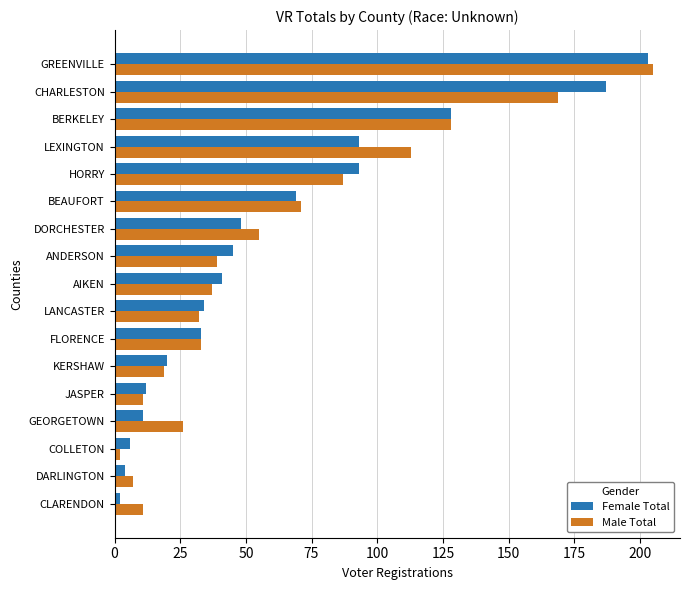

Where is Male Total nearest to the value 103?

LEXINGTON